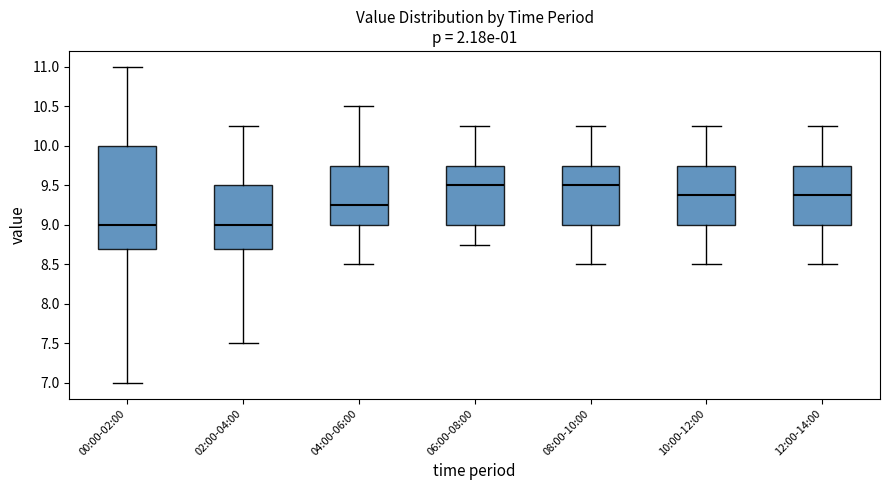

Reading left to right, transcribe this box plot: for each box, give where its median line is, the range the box spans, and where its two whiskers end, as read against the y-axis. The values are not printed on the chart, so give them approximately, as read against the axis.

00:00-02:00: median 9.00, box 8.70 to 10.00, whiskers 7.00 to 11.00
02:00-04:00: median 9.00, box 8.70 to 9.50, whiskers 7.50 to 10.25
04:00-06:00: median 9.25, box 9.00 to 9.75, whiskers 8.50 to 10.50
06:00-08:00: median 9.50, box 9.00 to 9.75, whiskers 8.75 to 10.25
08:00-10:00: median 9.50, box 9.00 to 9.75, whiskers 8.50 to 10.25
10:00-12:00: median 9.40, box 9.00 to 9.75, whiskers 8.50 to 10.25
12:00-14:00: median 9.40, box 9.00 to 9.75, whiskers 8.50 to 10.25